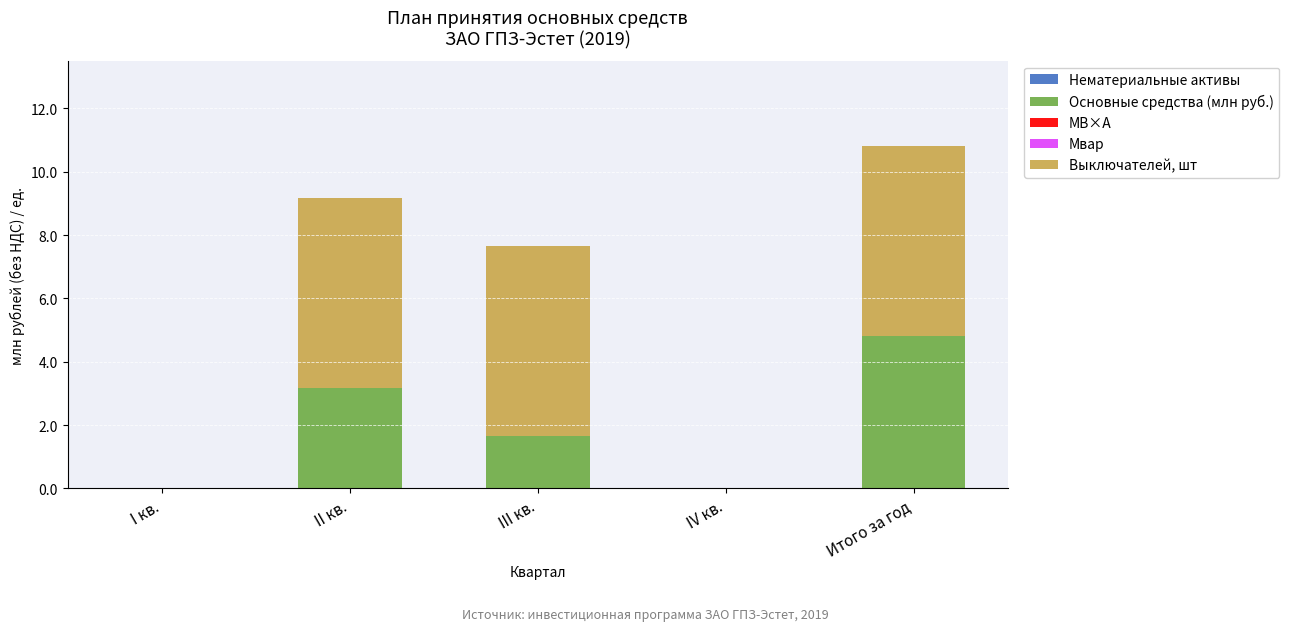

Which category has the highest value in the Основные средства (млн руб.) series?

Итого за год